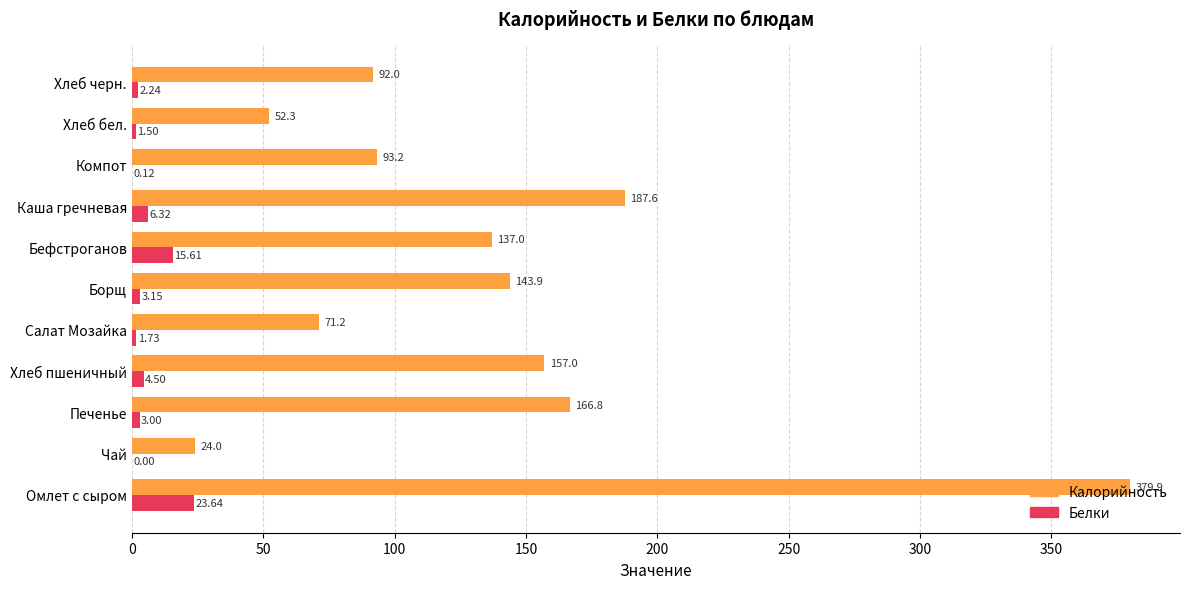

At which label is Белки closest to 11?

Бефстроганов